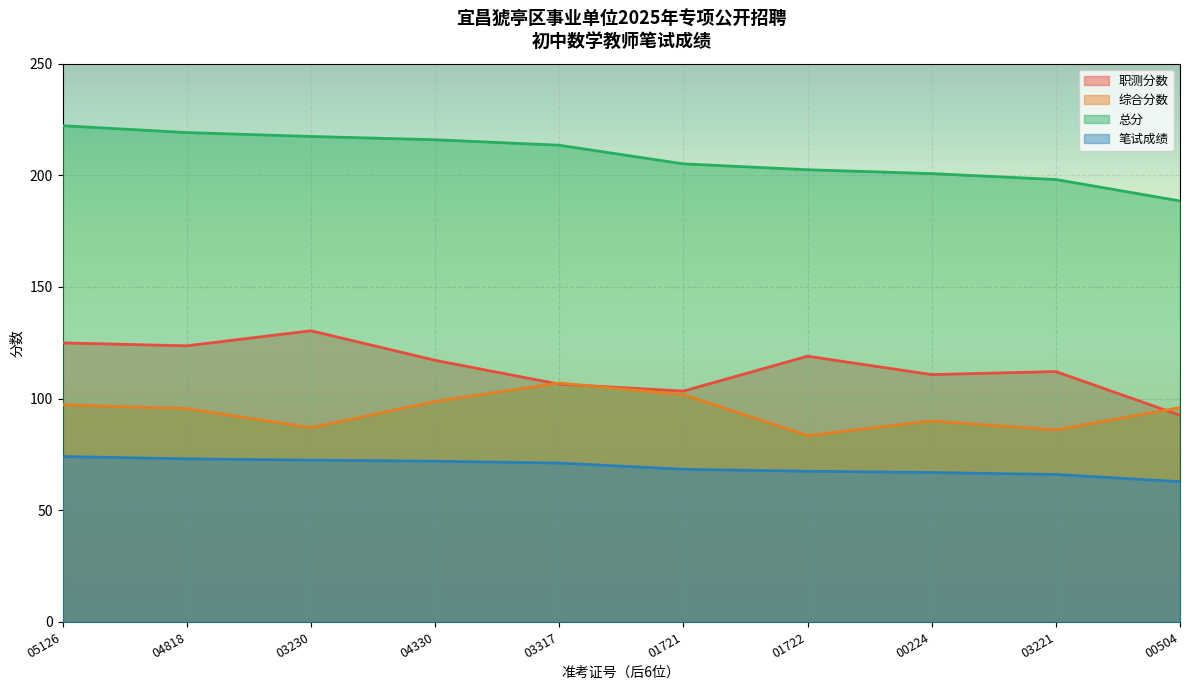

True or false: 总分 and 职测分数 intersect in this chart.

False